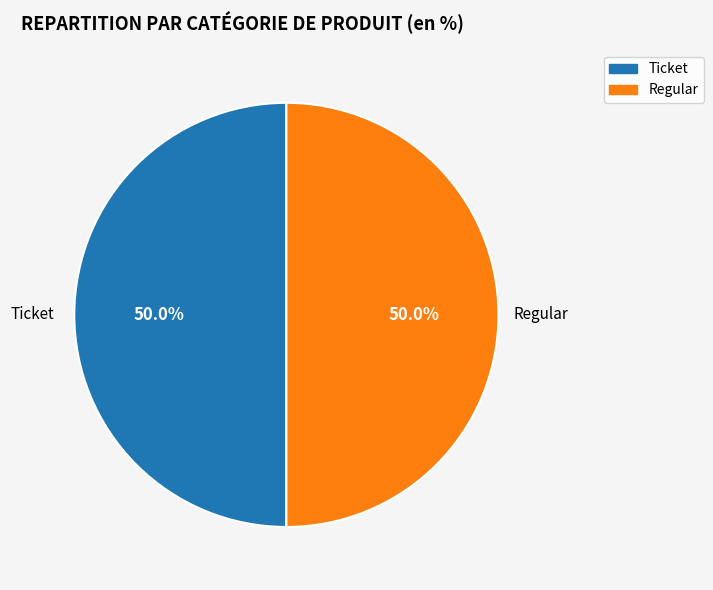

What percentage is NOT represented by Regular?

50.0%